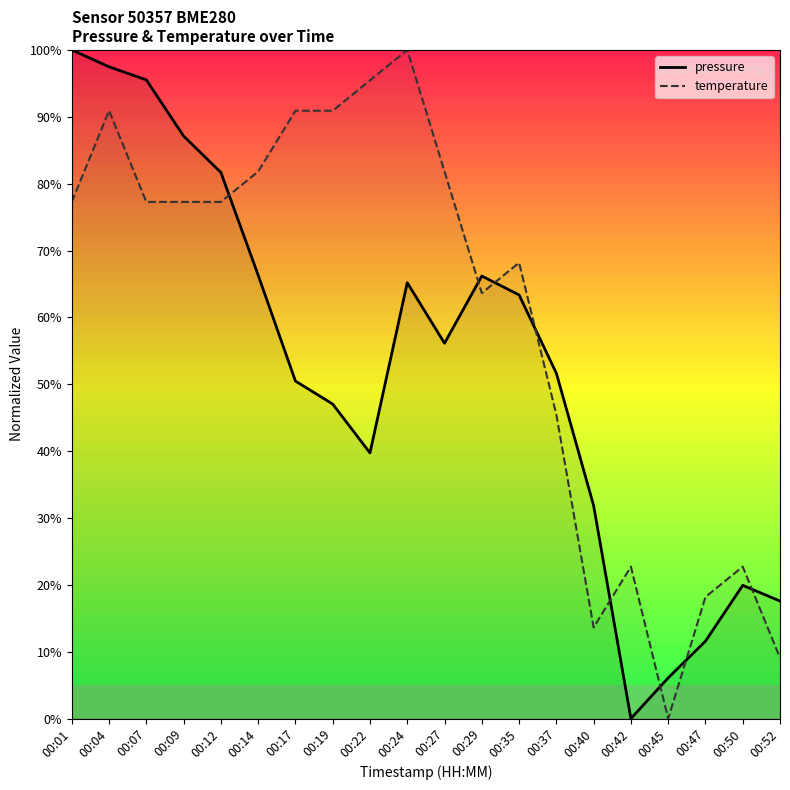

How many values in temperature are above zero?

19